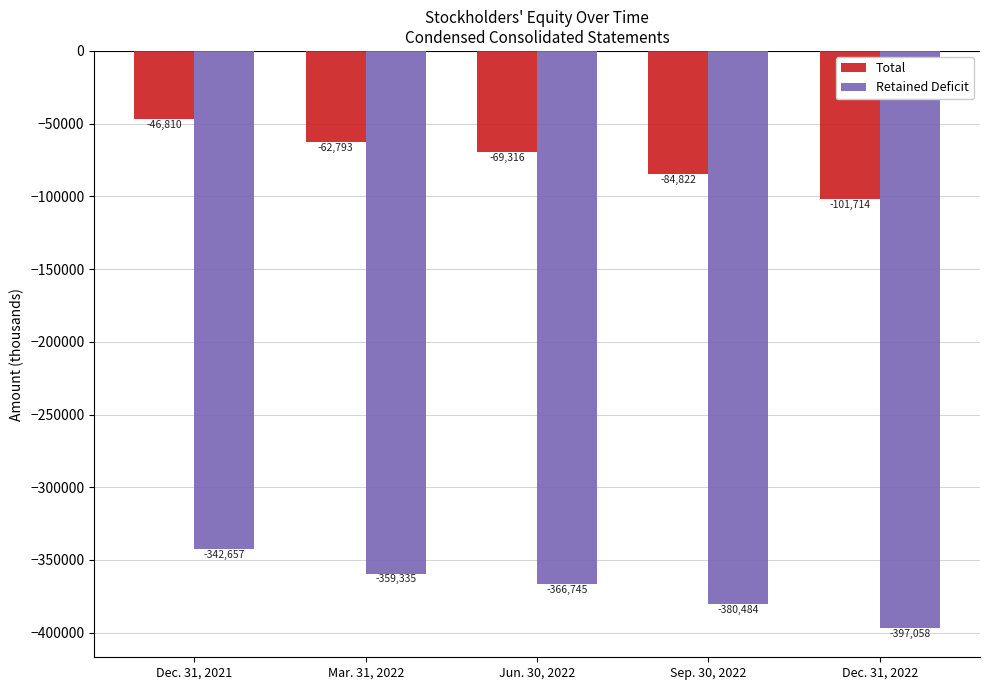

What is the label of the 1st bar from the left?

Dec. 31, 2021